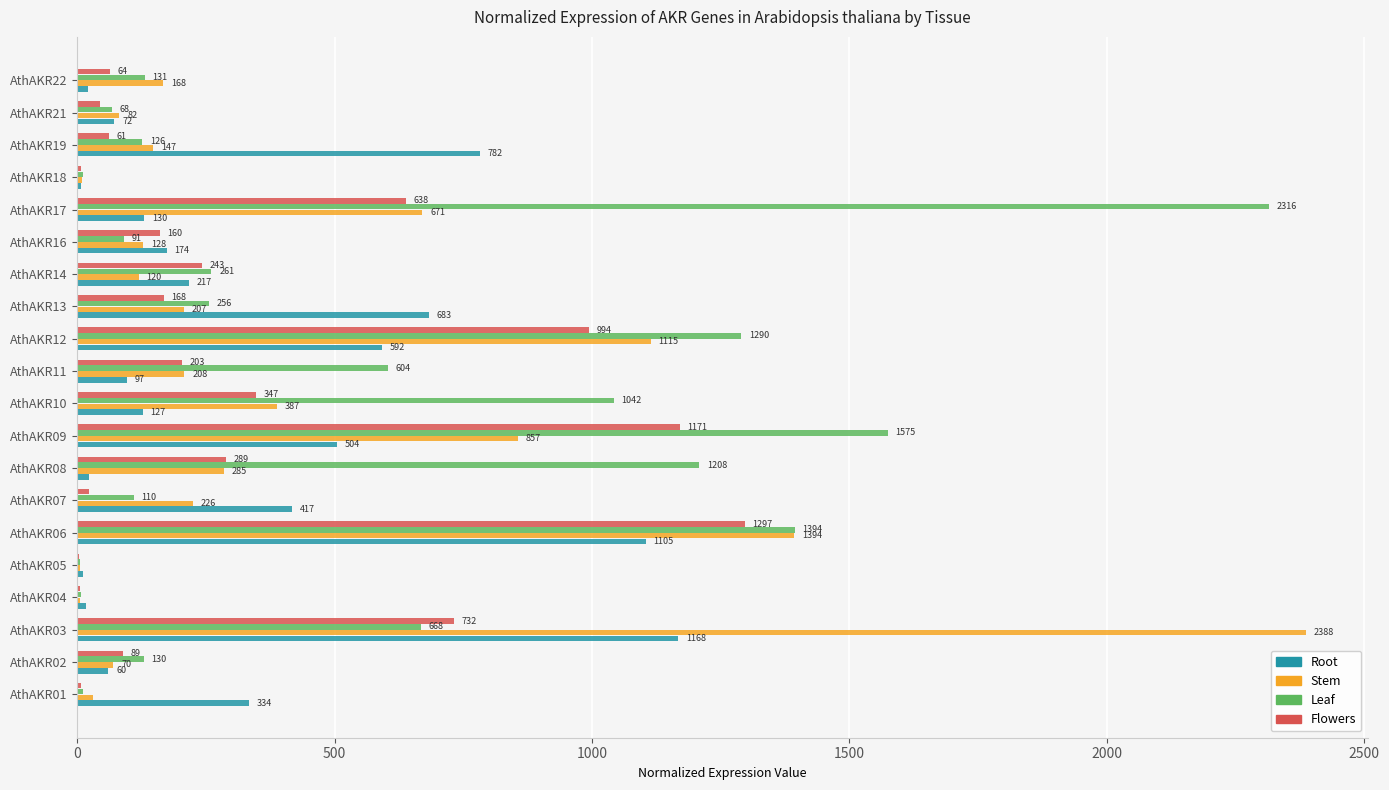

The value of Root at AthAKR14 is 217.1. True or false?

True